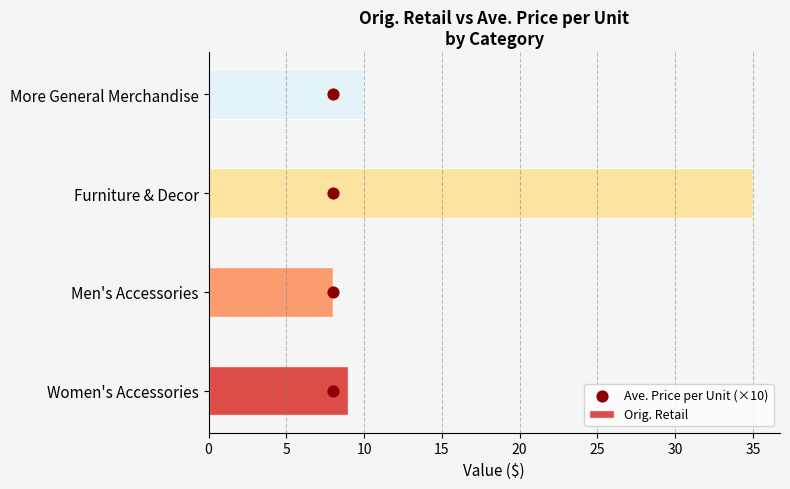

What is the sum of all Orig. Retail values?

62.0